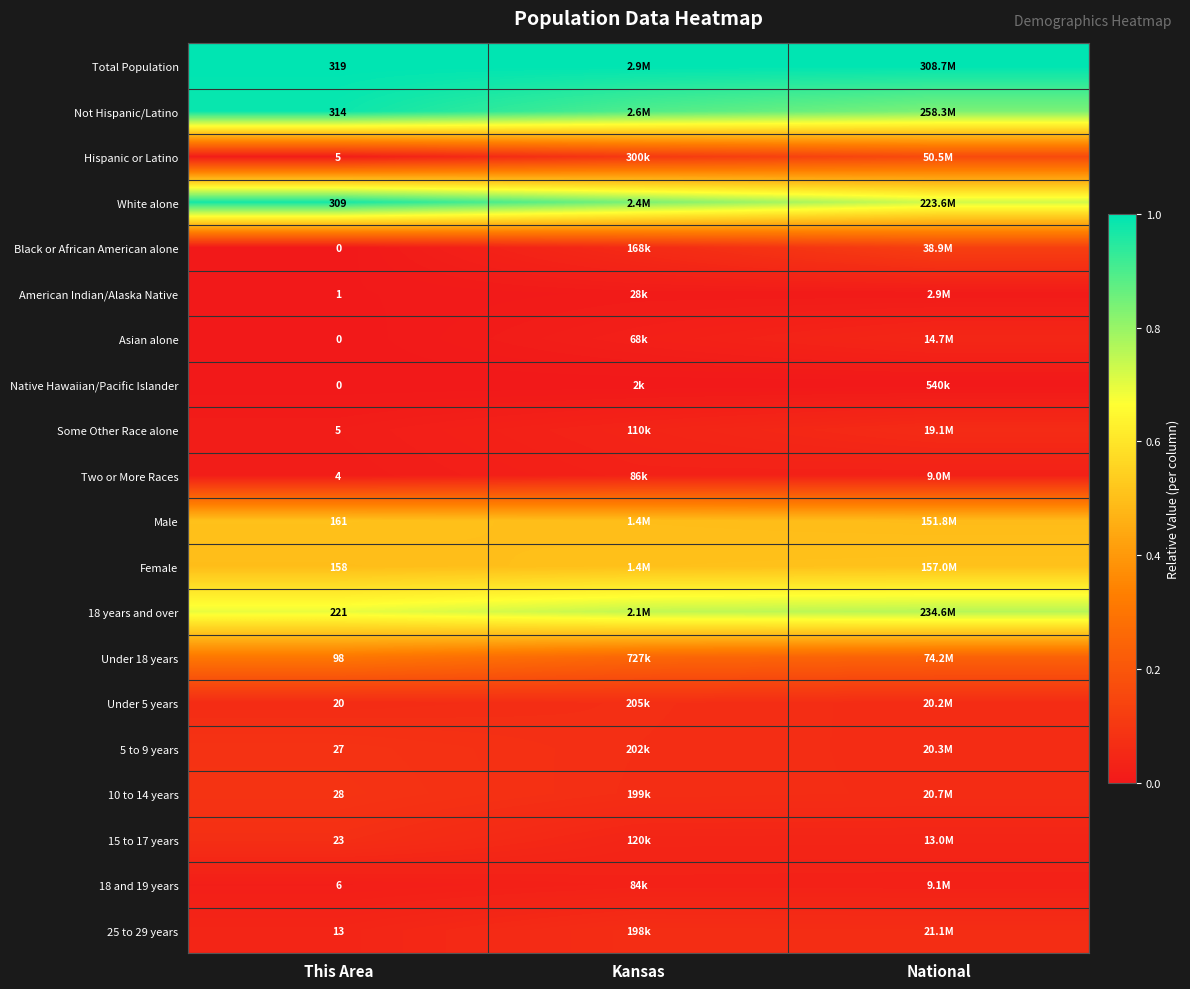

Which category has the lowest value in the Female series?

This Area